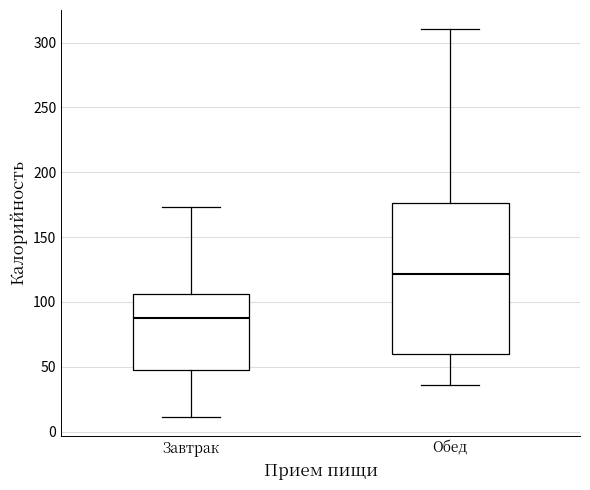

Reading left to right, transcribe this box plot: for each box, give where its median line is, the range the box spans, and where its two whiskers end, as read against the y-axis. The values are not printed on the chart, so give them approximately, as read against the axis.

Завтрак: median 90, box 50 to 105, whiskers 10 to 175
Обед: median 120, box 60 to 175, whiskers 35 to 310